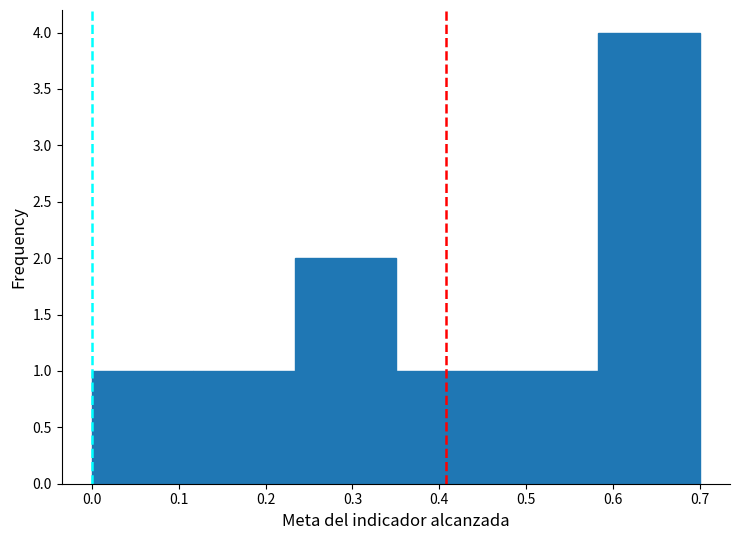

What is the height of the bar covering 0.00 to 0.12 on the x-axis? Neither the bar edges nor the heights are printed on the chart, so give them approximately, as read against the axes.

1